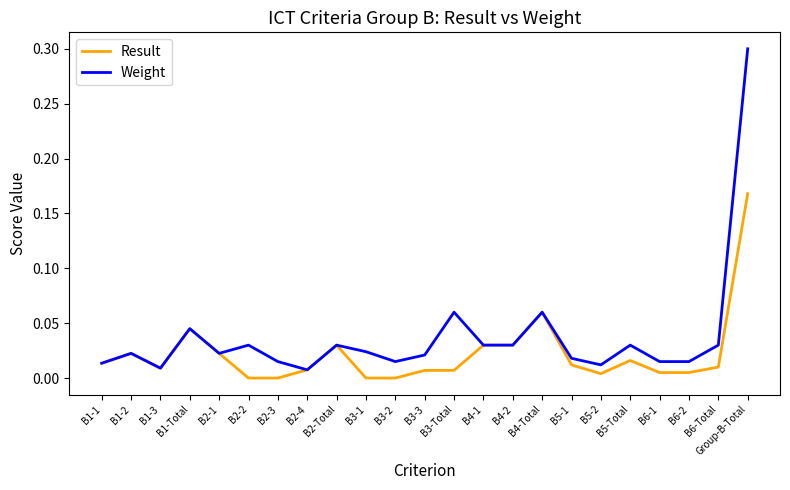

Which series has the largest range (max minus min)?

Weight